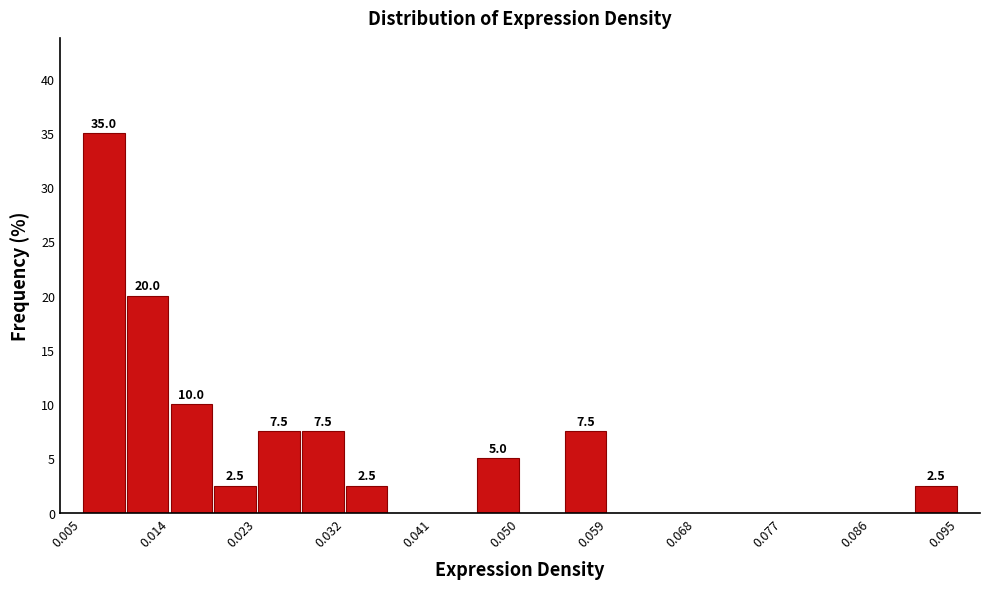

Over which range of the x-axis is the bar tallest?

0.005 to 0.009